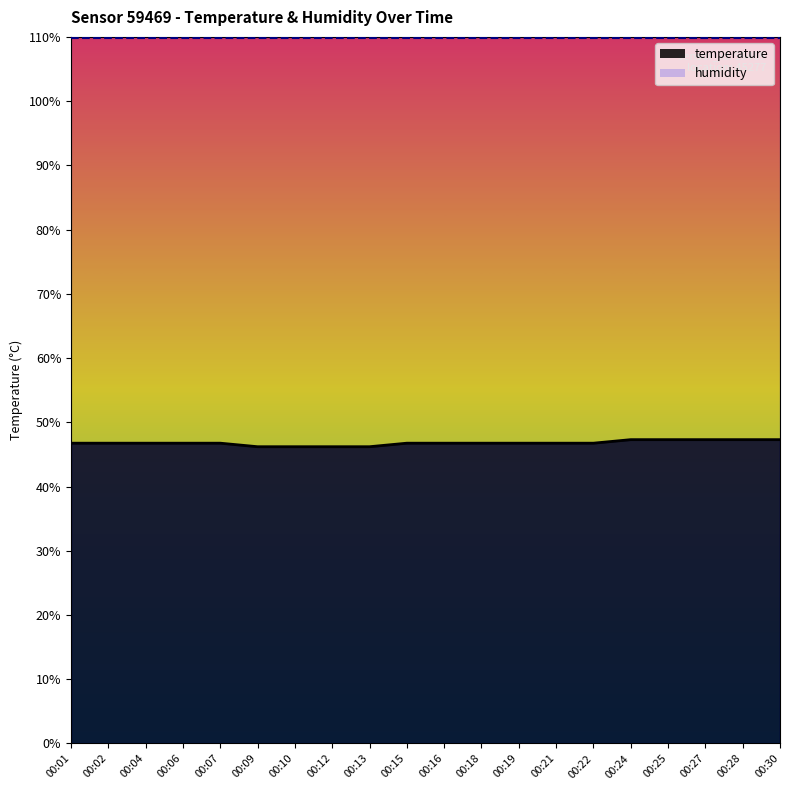

What is the difference between the maximum and minimum values?

1.1